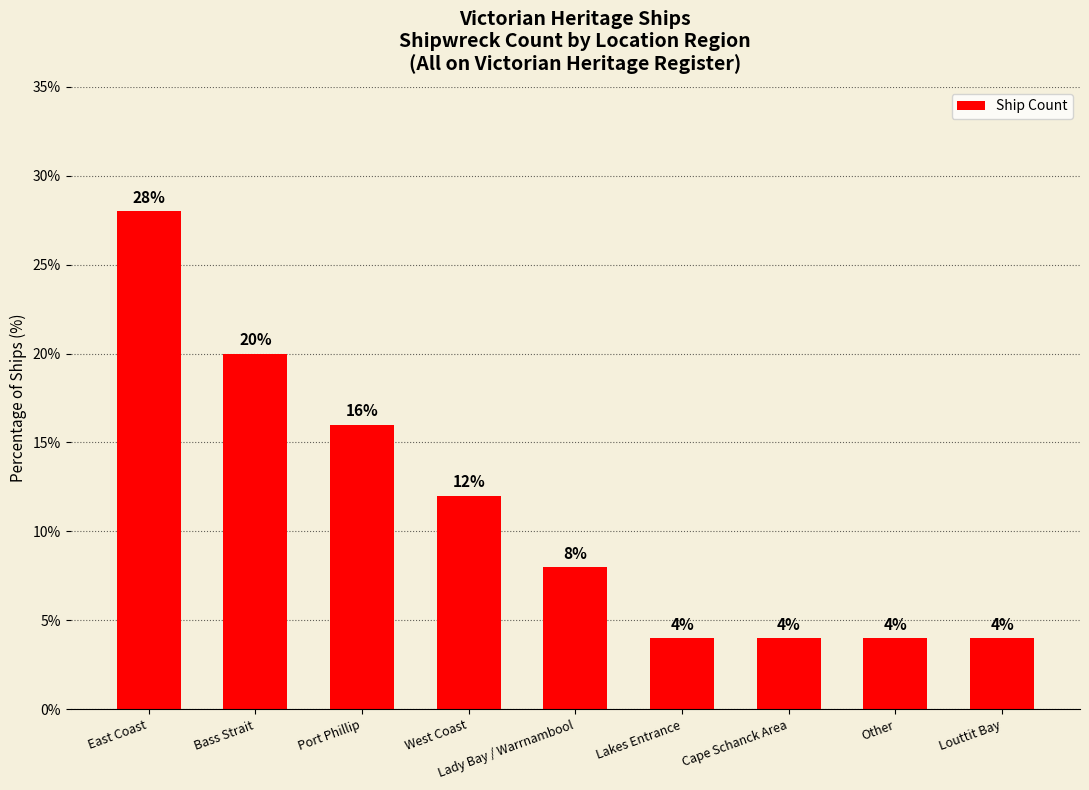

Reading left to right, transcribe all the data shown in this chart.

East Coast=28.0	Bass Strait=20.0	Port Phillip=16.0	West Coast=12.0	Lady Bay / Warrnambool=8.0	Lakes Entrance=4.0	Cape Schanck Area=4.0	Other=4.0	Louttit Bay=4.0